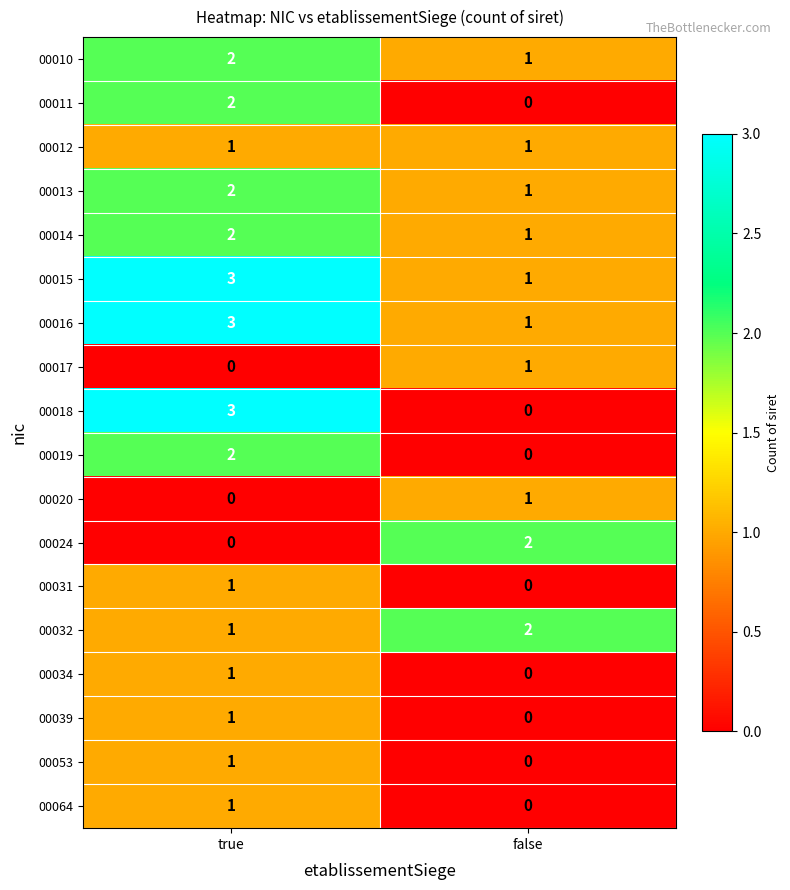

Is it true that 00011 equals 3 at true?

False